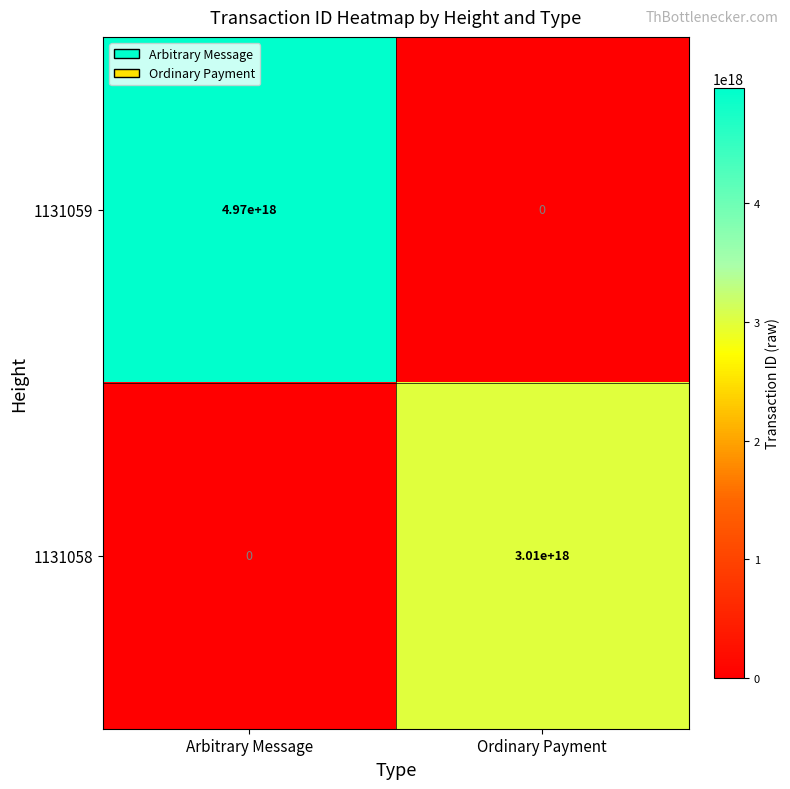

True or false: 1131059 has a value of 0 at Ordinary Payment.

True